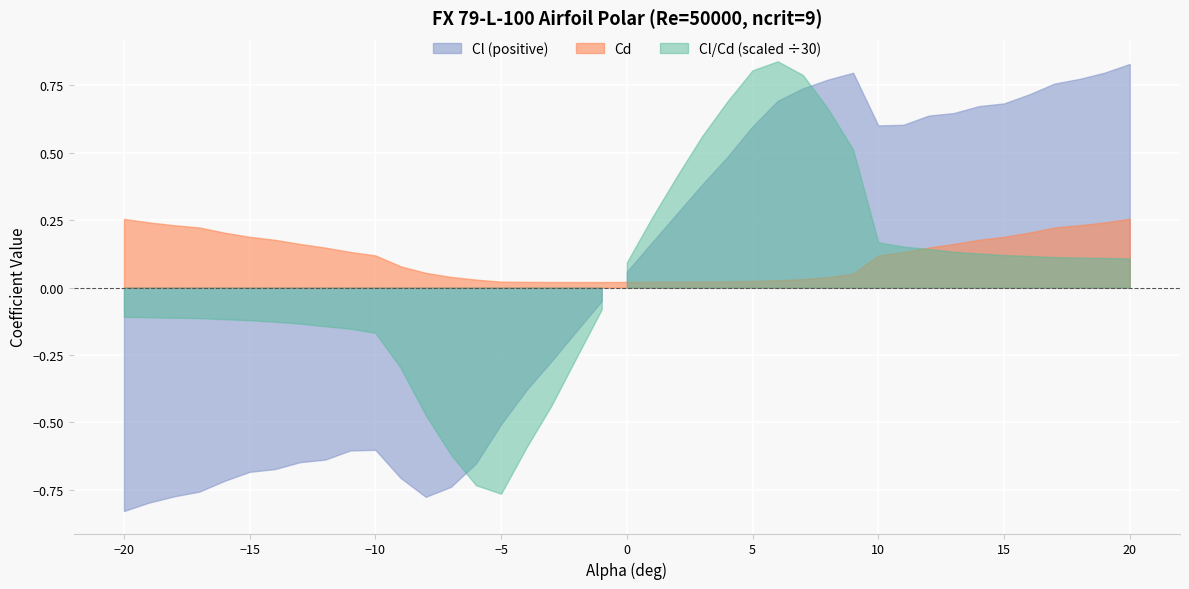

Which has a higher value, 15 or -5?

15